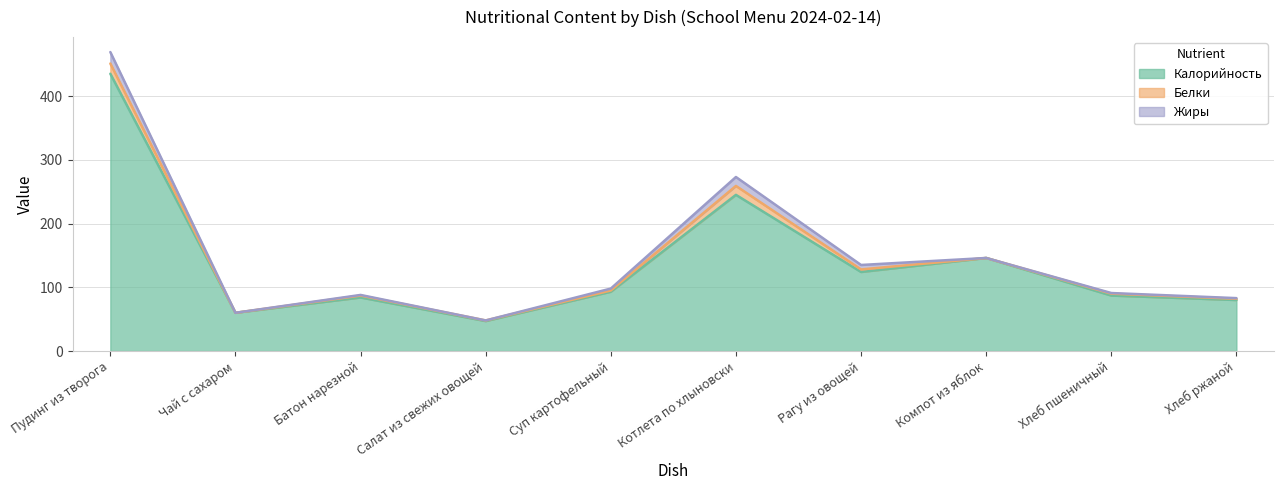

True or false: Белки and Калорийность intersect in this chart.

False